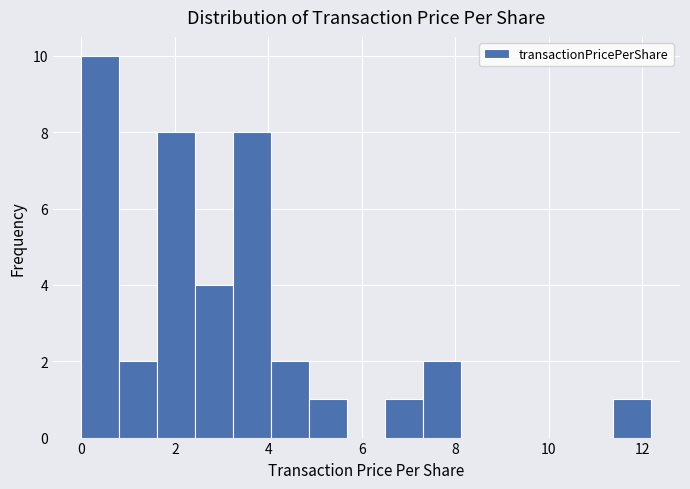

Over which range of the x-axis is the bar tallest?

0.0 to 0.8